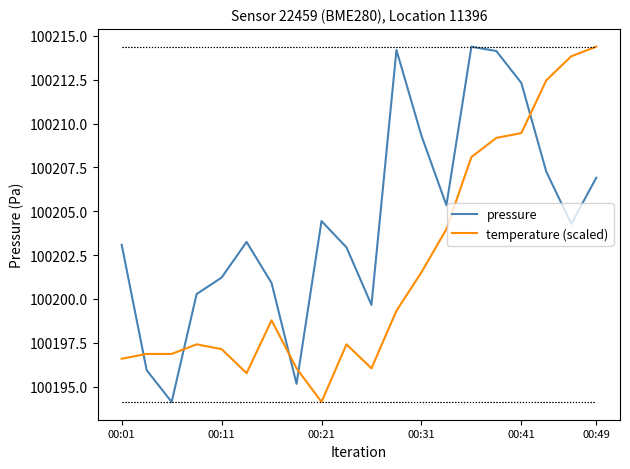

What is the minimum value shown in the chart?

100194.1